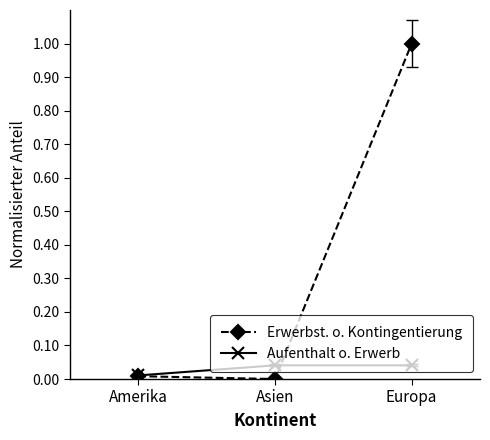

What is the label of the 3rd point from the right?

Amerika